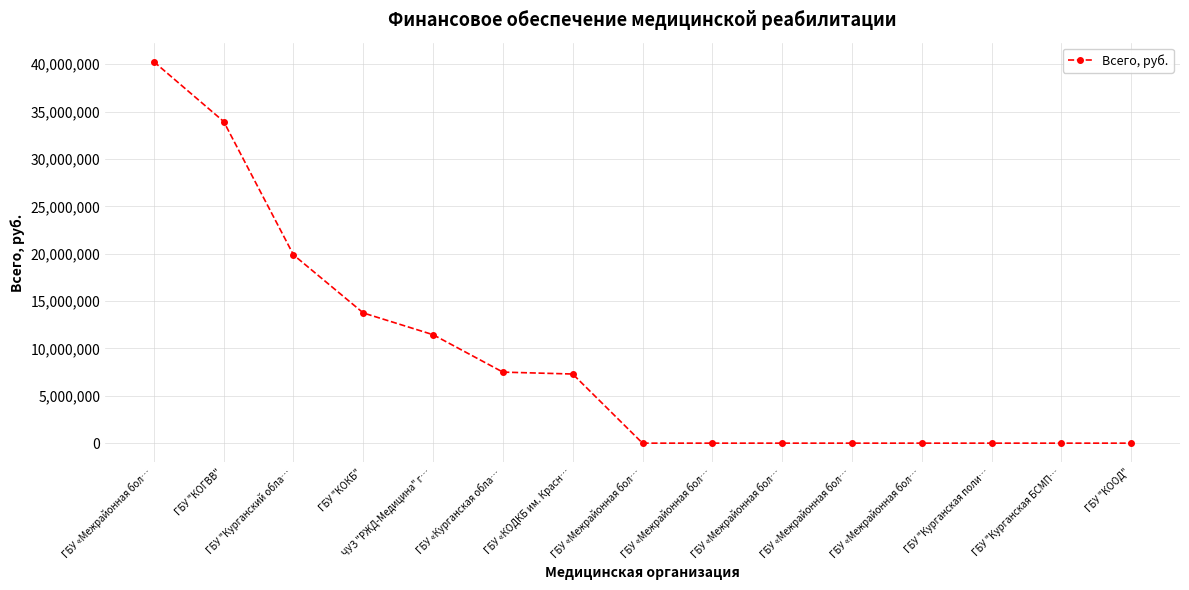

How many distinct data groups are displayed?

1